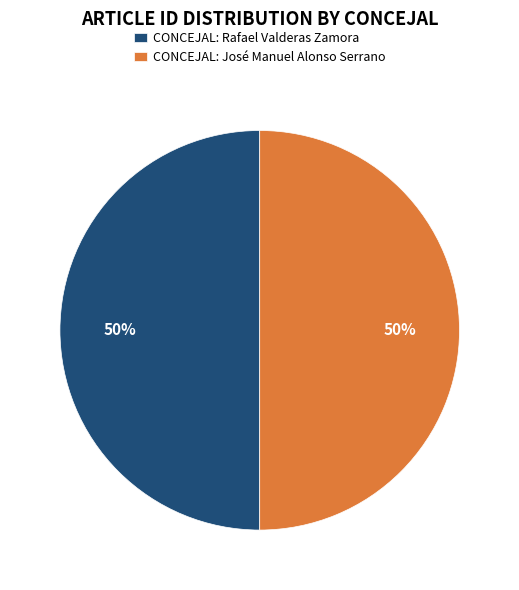

What is the ratio of the value at CONCEJAL: Rafael Valderas Zamora to the value at CONCEJAL: José Manuel Alonso Serrano?

1.0